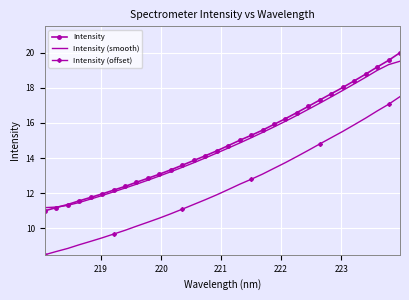

What is the greatest value displayed?

20.0